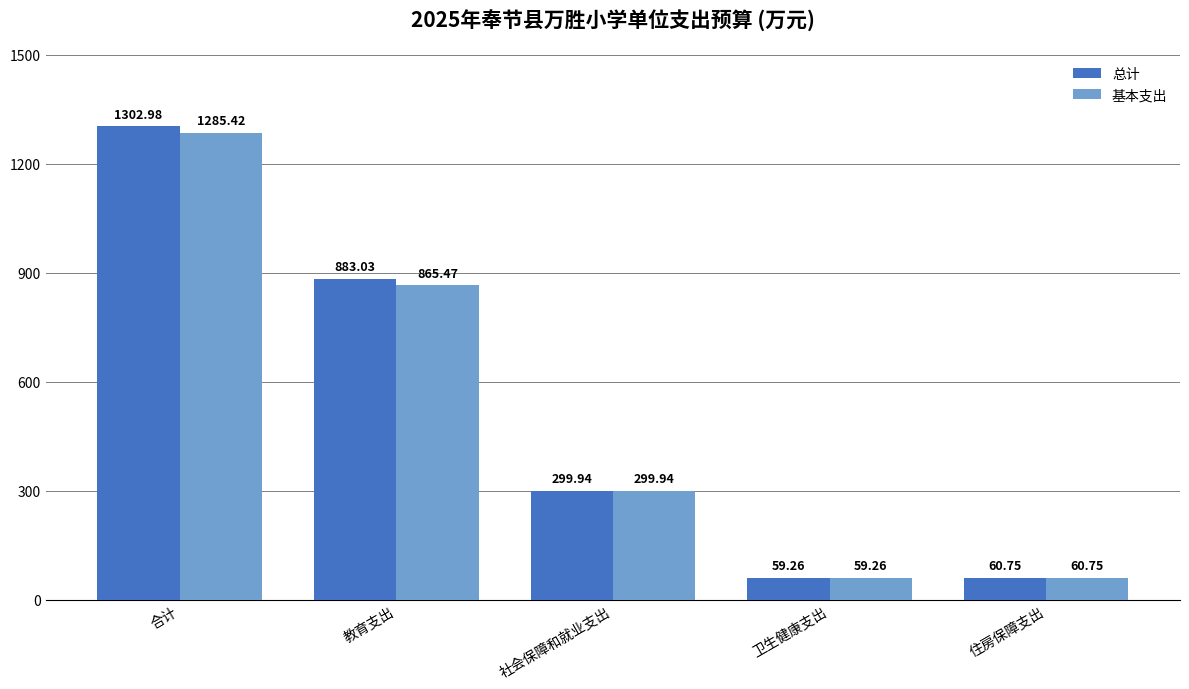

Between 合计 and 卫生健康支出, which series saw the biggest shift?

总计